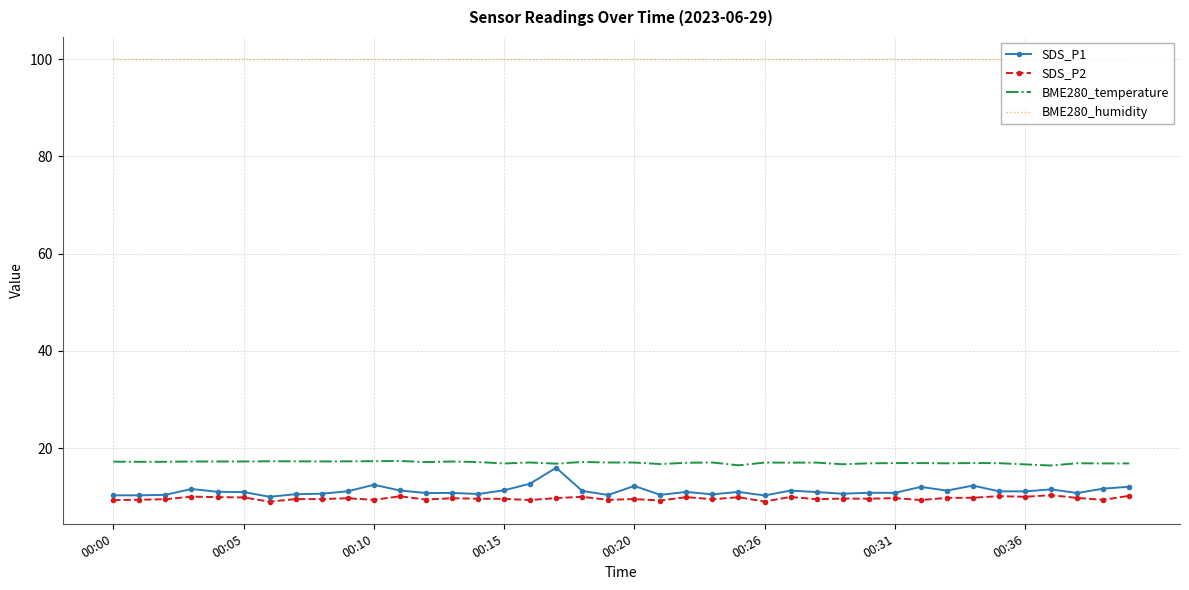

Which series has the largest total across all categories?

BME280_humidity